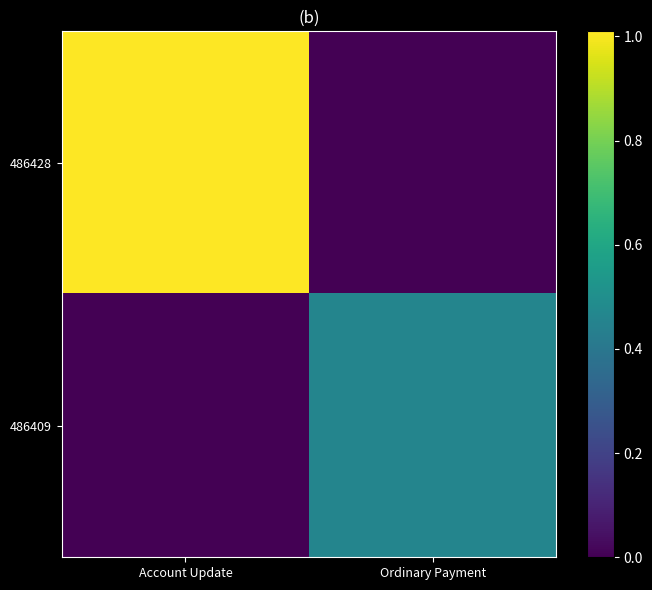

Rank the series by their average value, from lowest to highest.

486409, 486428